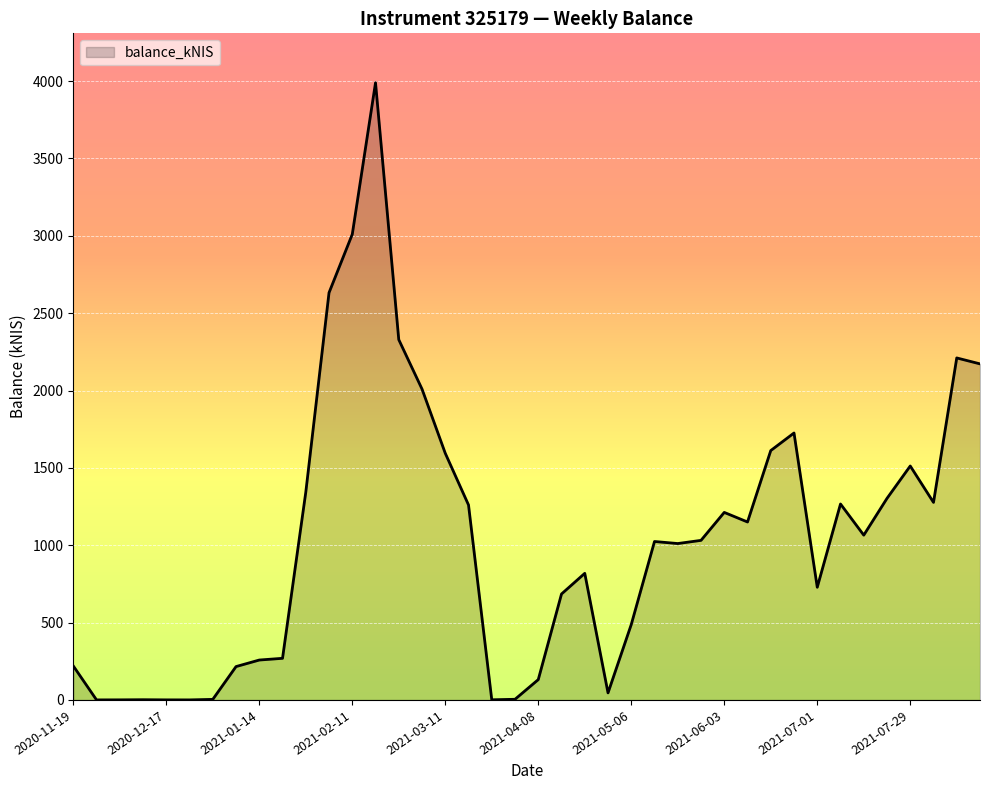

What is the maximum value shown in the chart?

3989.6